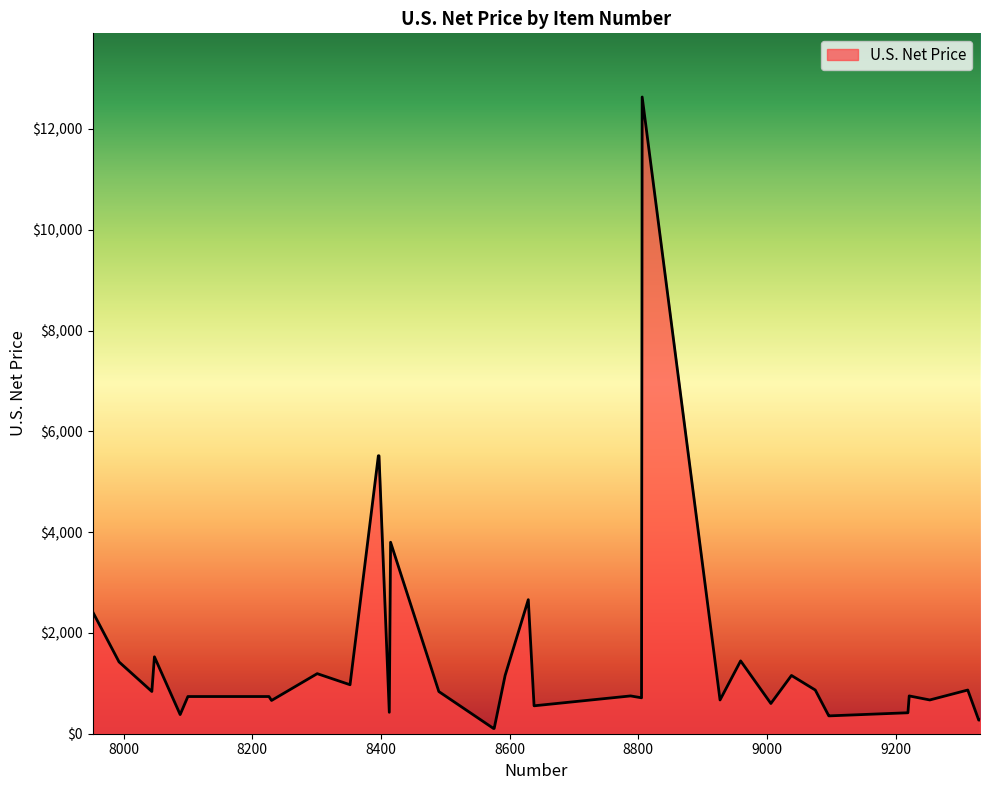

What is the difference between the maximum and minimum values?

12531